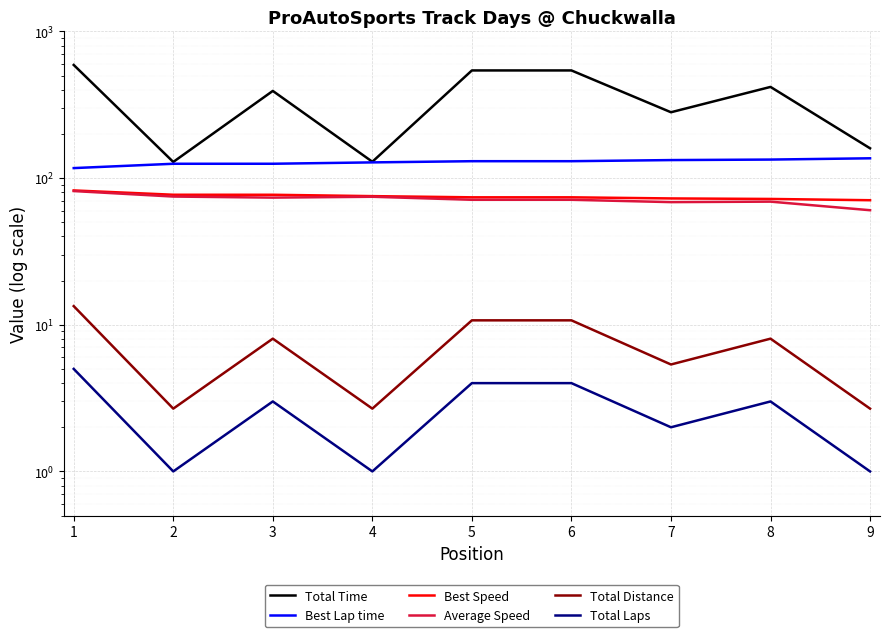

Reading left to right, transcribe all the data shown in this chart.

Total Time: 1=591.0	2=128.9	3=393.2	4=129.3	5=542.3	6=542.3	7=281.3	8=418.7	9=159.7
Best Lap time: 1=117.0	2=125.3	3=125.3	4=128.0	5=130.4	6=130.4	7=132.7	8=133.8	9=136.5
Best Speed: 1=82.4	2=77.0	3=77.0	4=75.4	5=74.0	6=74.0	7=72.7	8=72.1	9=70.7
Average Speed: 1=81.6	2=74.9	3=73.6	4=74.6	5=71.2	6=71.2	7=68.6	8=69.1	9=60.4
Total Distance: 1=13.4	2=2.7	3=8.0	4=2.7	5=10.7	6=10.7	7=5.4	8=8.0	9=2.7
Total Laps: 1=5.0	2=1.0	3=3.0	4=1.0	5=4.0	6=4.0	7=2.0	8=3.0	9=1.0